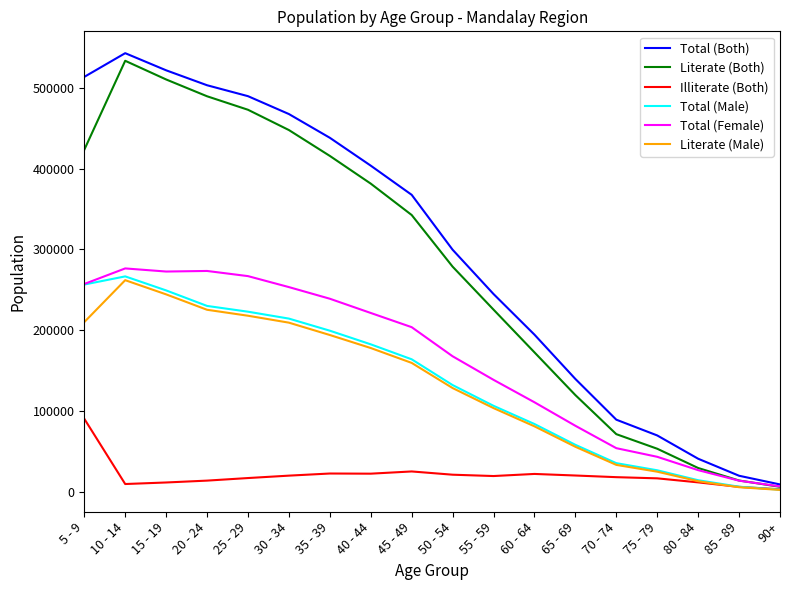

How many categories are shown in the chart?

18